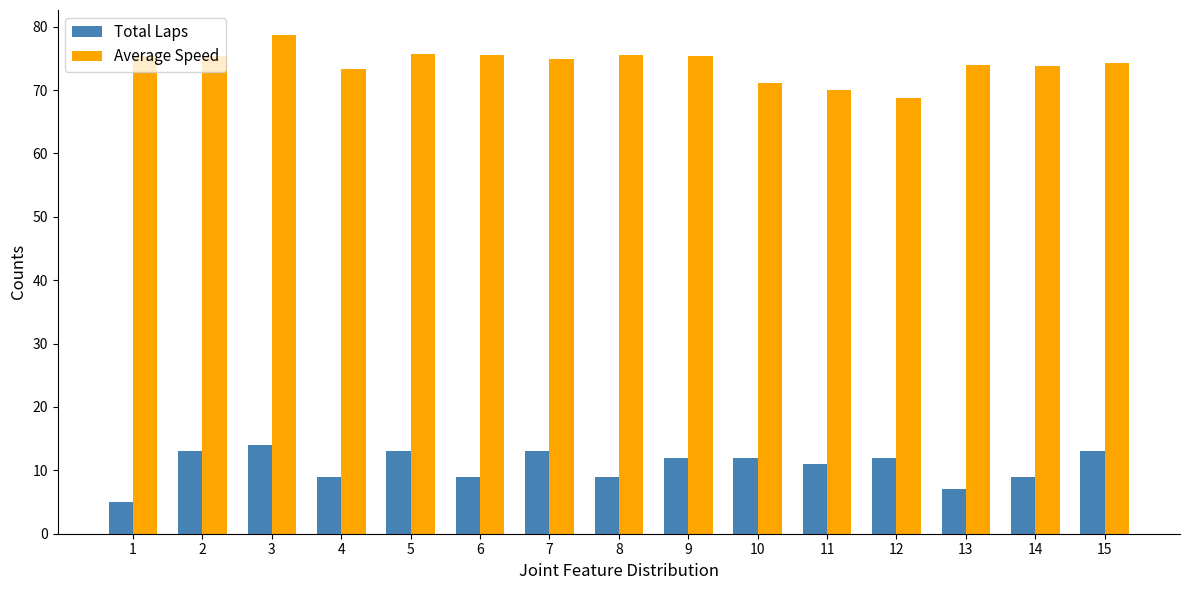

Rank the series by their maximum value, from lowest to highest.

Total Laps, Average Speed